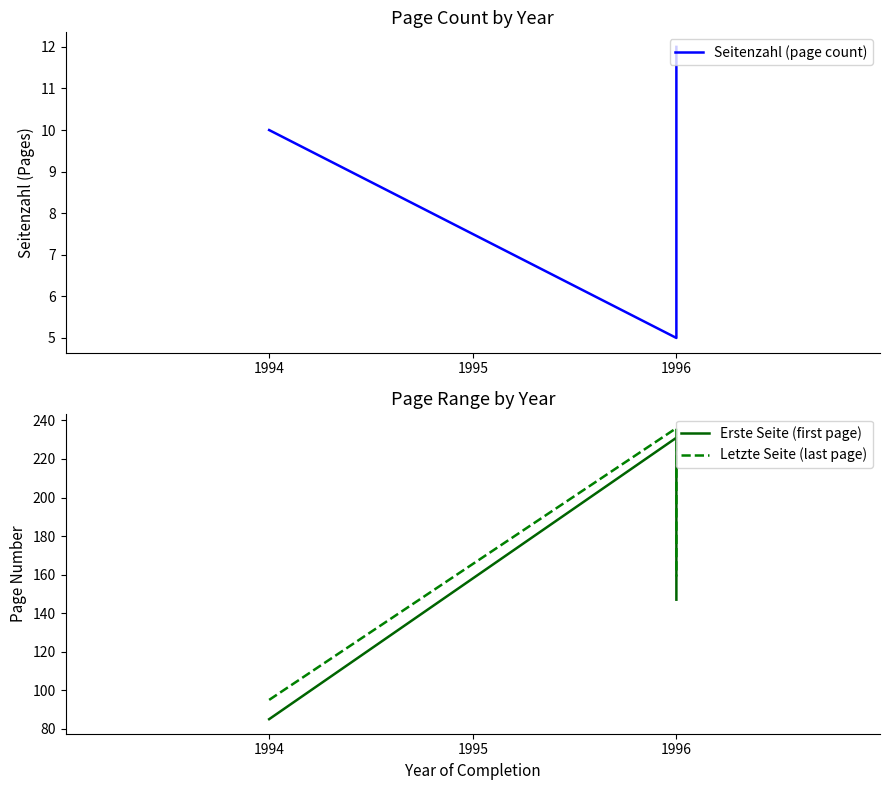

At which label is Seitenzahl (page count) closest to 8?

1994